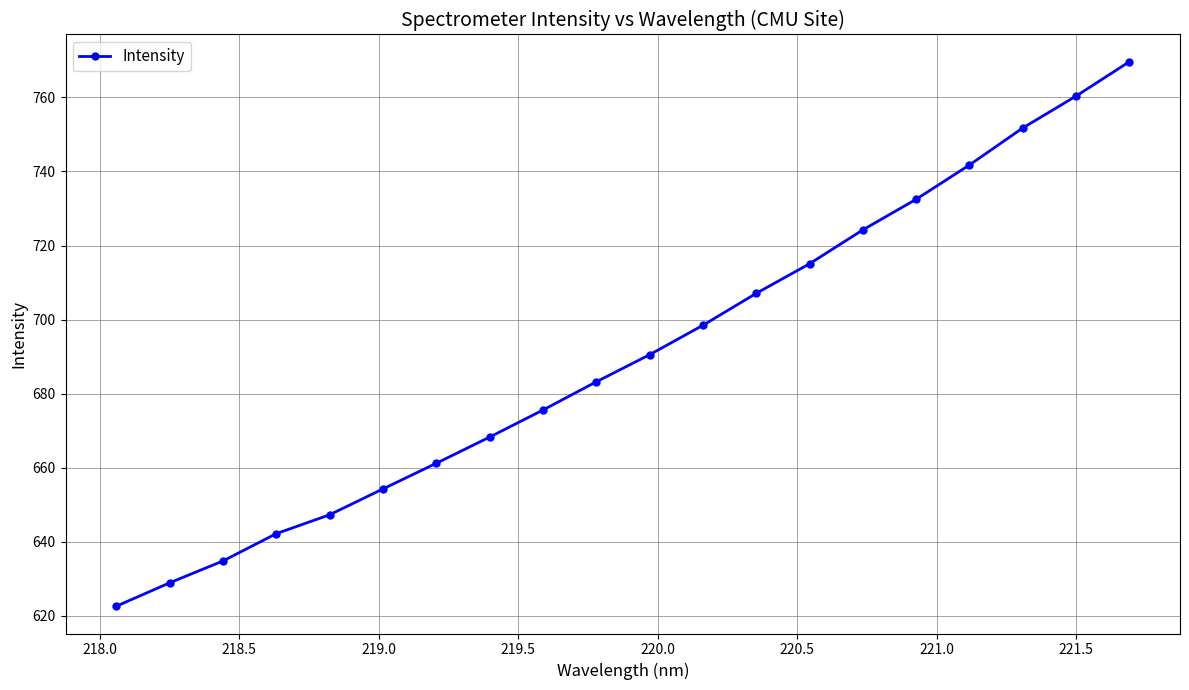

What is the value of the 1st point from the left?

622.6